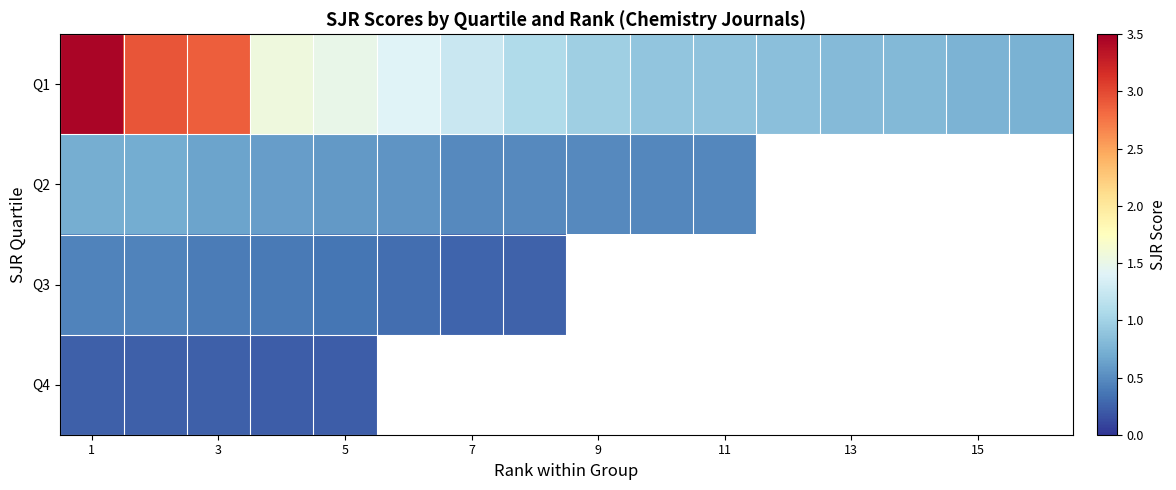

How many values in the Q1 series exceed 1?

8